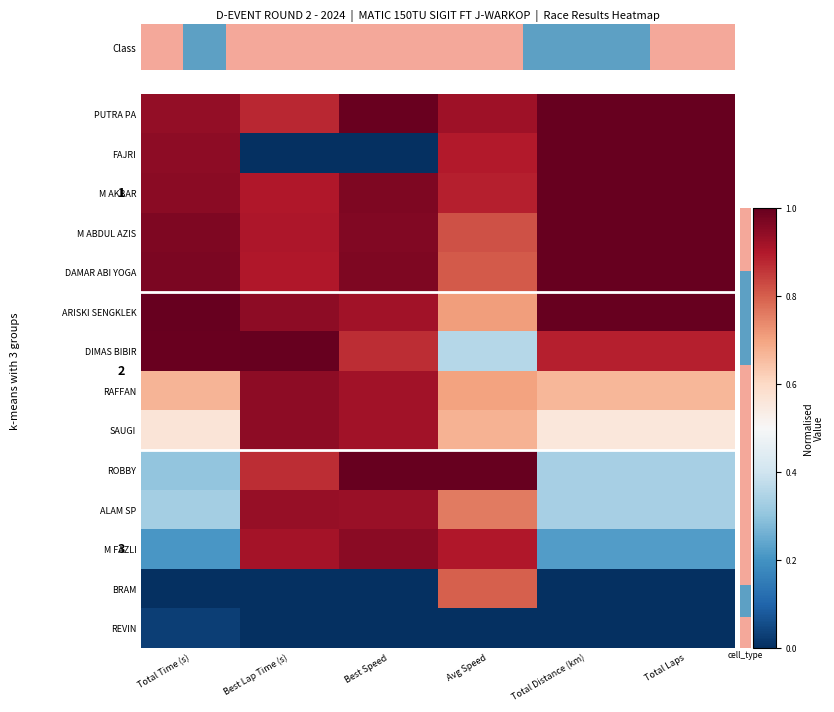

The value of ARISKI SENGKLEK at Total Laps is 1.4. True or false?

False